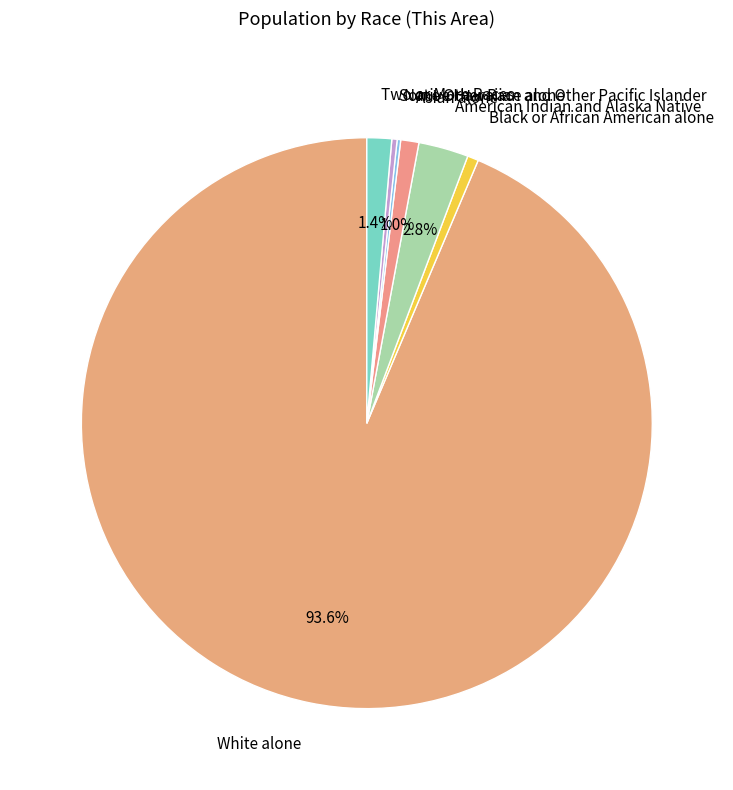

Is White alone the majority of the pie?

Yes